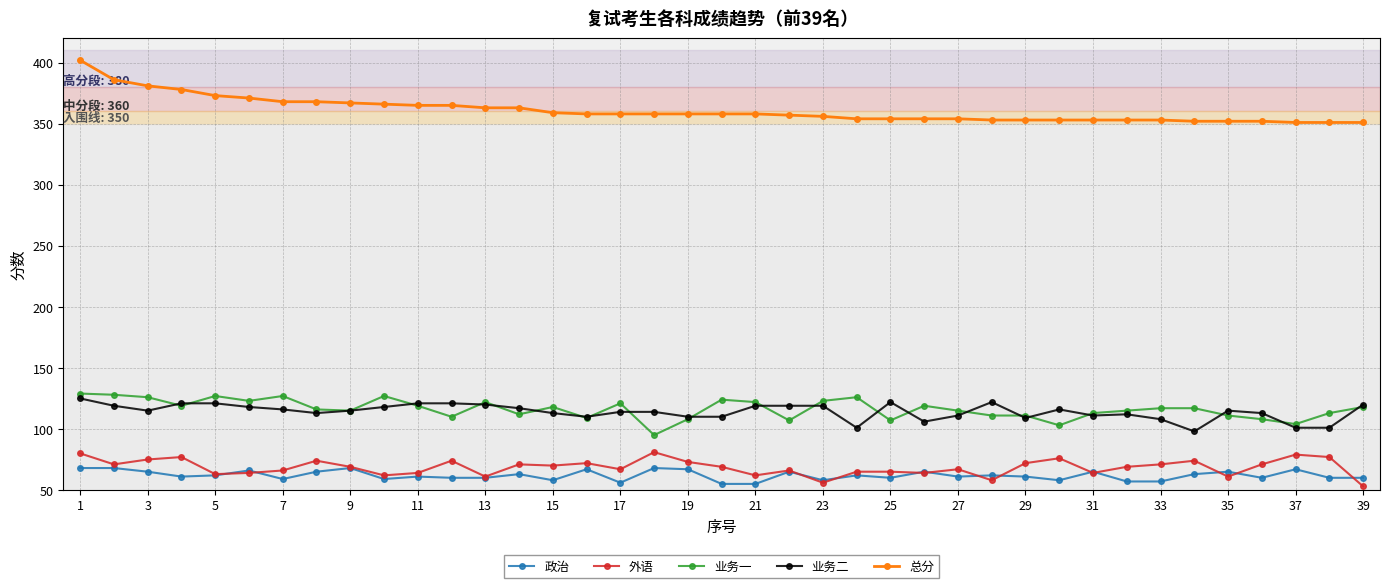

Which series has the largest total across all categories?

总分